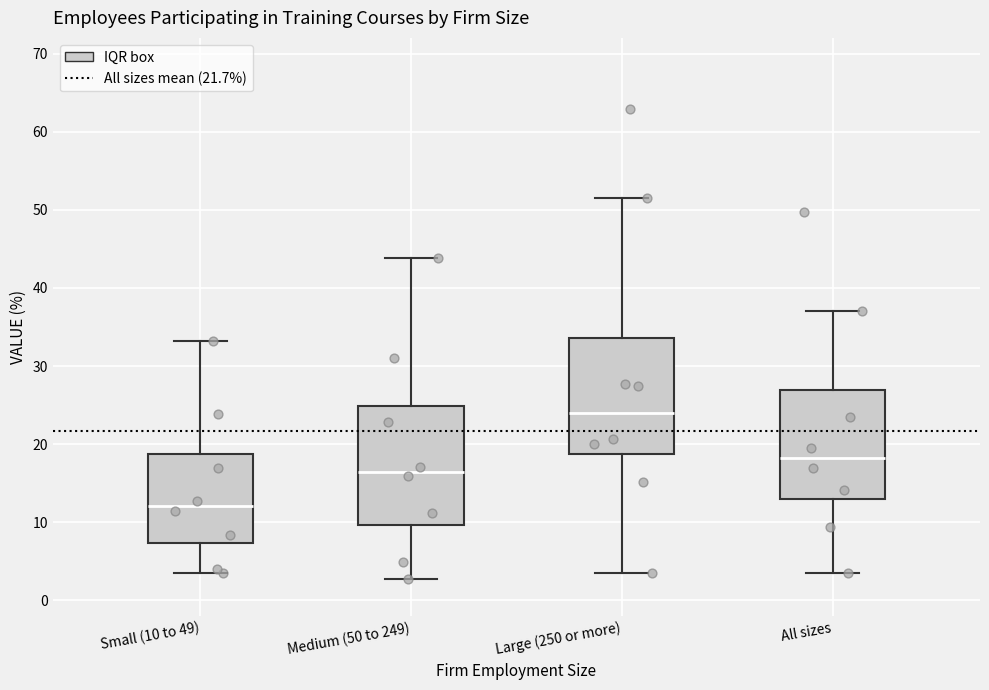

Where is the upper edge of the box for Small (10 to 49) on the y-axis? The values are not printed on the chart, so give them approximately, as read against the axis.

19